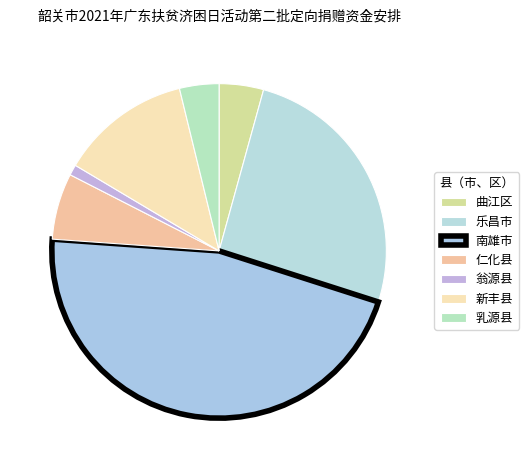

Count the number of slices in the pie.

7